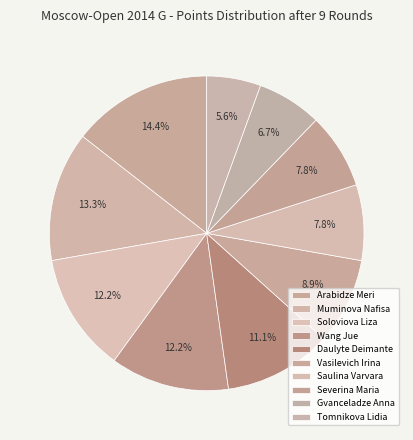

Does Arabidze Meri represent more than half of the total?

No